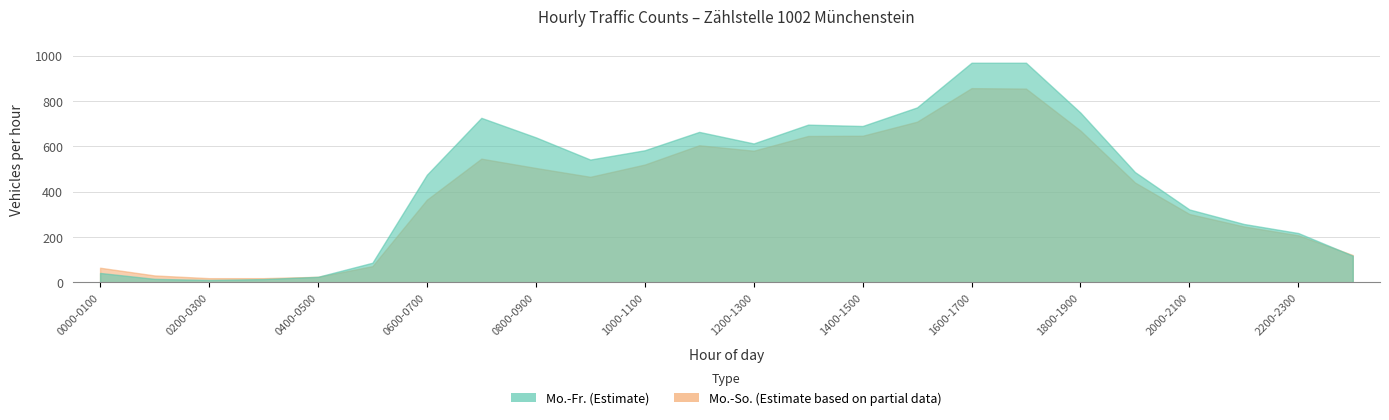

At how many categories does at least one series exceed 497?

12